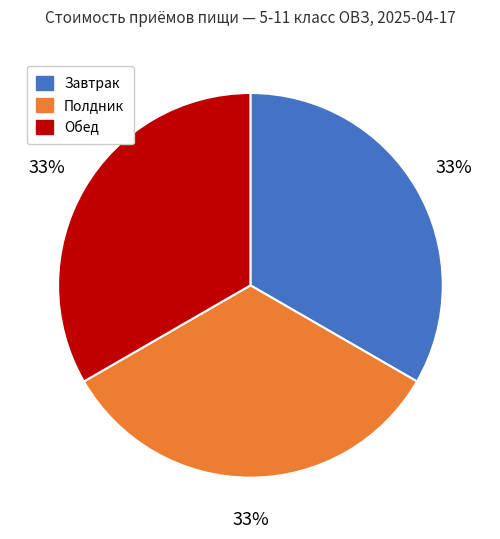

To the nearest percent, what is the average slice percentage?

33%